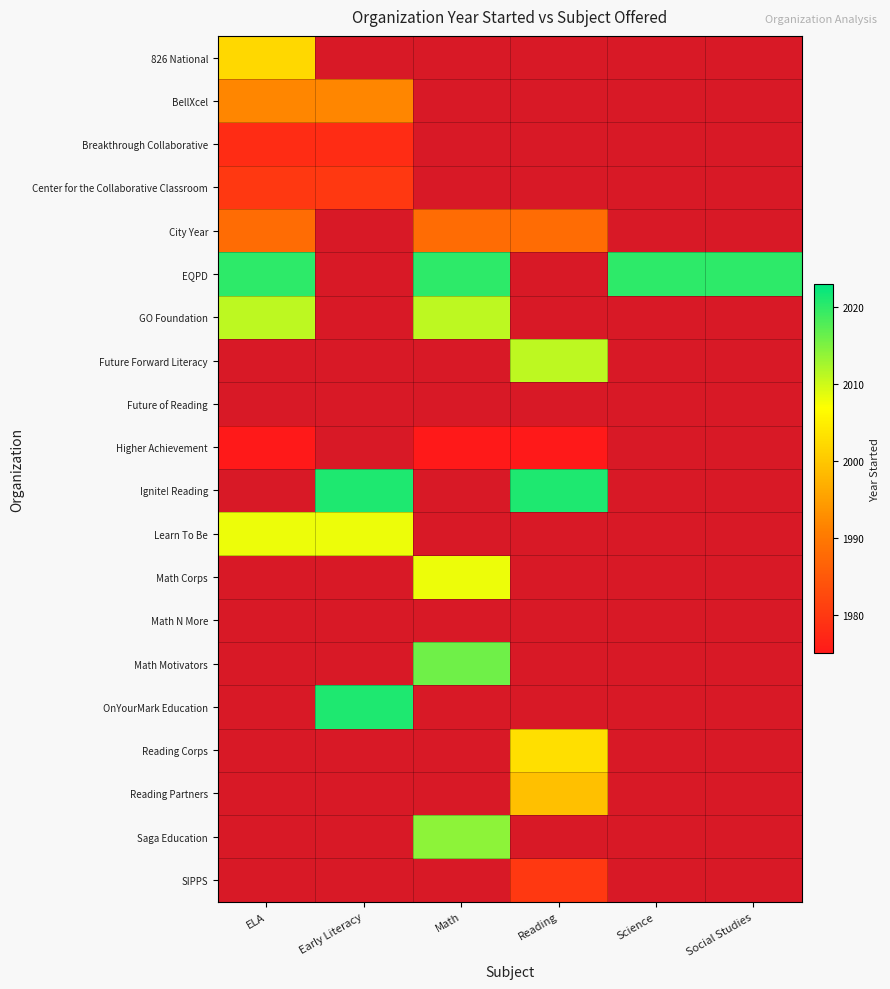

At how many categories does at least one series exceed 1993?

6